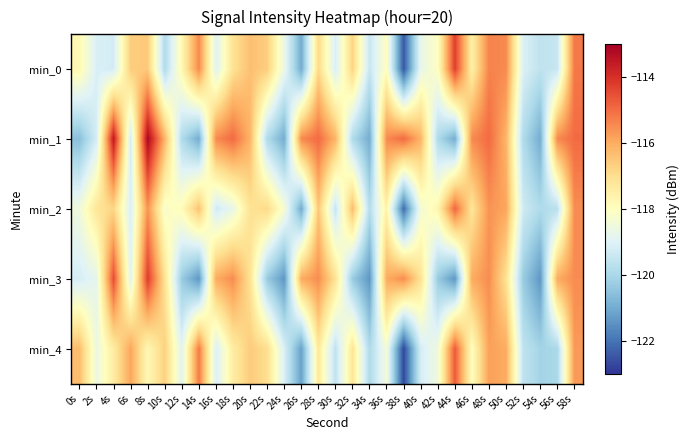

Reading left to right, what are all the values shown in this chart?

min_0: 0s=-117.8	2s=-119.1	4s=-119.2	6s=-116.6	8s=-116.6	10s=-119.9	12s=-117.8	14s=-115.4	16s=-119.0	18s=-117.1	20s=-116.4	22s=-116.6	24s=-118.7	26s=-121.0	28s=-116.9	30s=-119.1	32s=-116.8	34s=-119.4	36s=-118.0	38s=-122.5	40s=-118.7	42s=-118.0	44s=-114.3	46s=-117.5	48s=-115.3	50s=-115.5	52s=-119.1	54s=-119.6	56s=-119.5	58s=-115.2
min_1: 0s=-120.6	2s=-119.2	4s=-113.5	6s=-119.2	8s=-113.1	10s=-116.1	12s=-119.9	14s=-121.0	16s=-115.5	18s=-115.0	20s=-116.1	22s=-119.9	24s=-121.0	26s=-115.5	28s=-115.0	30s=-116.1	32s=-119.9	34s=-121.0	36s=-115.5	38s=-115.0	40s=-116.1	42s=-119.9	44s=-121.0	46s=-115.5	48s=-115.0	50s=-116.1	52s=-119.9	54s=-121.0	56s=-115.5	58s=-115.0
min_2: 0s=-118.5	2s=-117.2	4s=-116.8	6s=-119.1	8s=-115.6	10s=-118.2	12s=-117.9	14s=-116.4	16s=-119.3	18s=-118.7	20s=-117.1	22s=-116.9	24s=-118.3	26s=-121.0	28s=-116.5	30s=-119.5	32s=-116.3	34s=-119.8	36s=-117.6	38s=-122.1	40s=-118.4	42s=-117.7	44s=-114.9	46s=-117.2	48s=-115.6	50s=-115.9	52s=-119.3	54s=-119.9	56s=-119.7	58s=-115.5
min_3: 0s=-119.2	2s=-118.8	4s=-114.5	6s=-118.9	8s=-114.2	10s=-117.1	12s=-120.3	14s=-121.4	16s=-116.0	18s=-115.5	20s=-117.1	22s=-120.3	24s=-121.4	26s=-116.0	28s=-115.5	30s=-117.1	32s=-120.3	34s=-121.4	36s=-116.0	38s=-115.5	40s=-117.1	42s=-120.3	44s=-121.4	46s=-116.0	48s=-115.5	50s=-117.1	52s=-120.3	54s=-121.4	56s=-116.0	58s=-115.5
min_4: 0s=-116.3	2s=-118.6	4s=-117.4	6s=-115.9	8s=-117.8	10s=-116.7	12s=-118.9	14s=-115.2	16s=-119.1	18s=-117.4	20s=-116.6	22s=-117.0	24s=-119.1	26s=-121.2	28s=-117.3	30s=-119.6	32s=-117.2	34s=-119.9	36s=-118.4	38s=-122.7	40s=-119.2	42s=-118.5	44s=-114.7	46s=-118.0	48s=-115.8	50s=-116.0	52s=-119.6	54s=-120.1	56s=-120.0	58s=-115.7